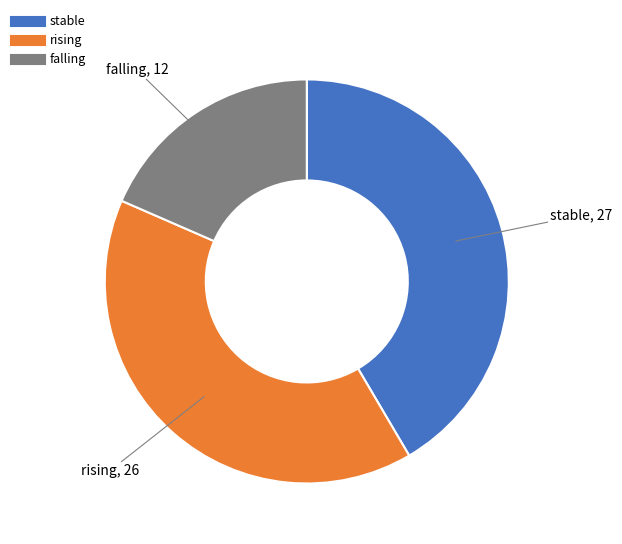

Is rising the majority of the pie?

No